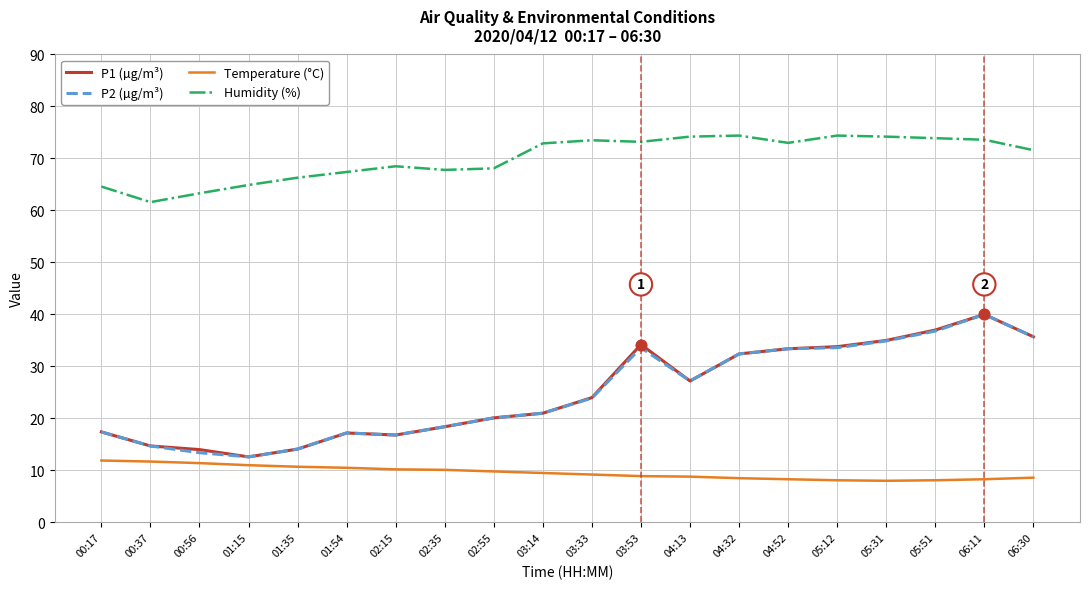

At how many categories does at least one series exceed 39?

20